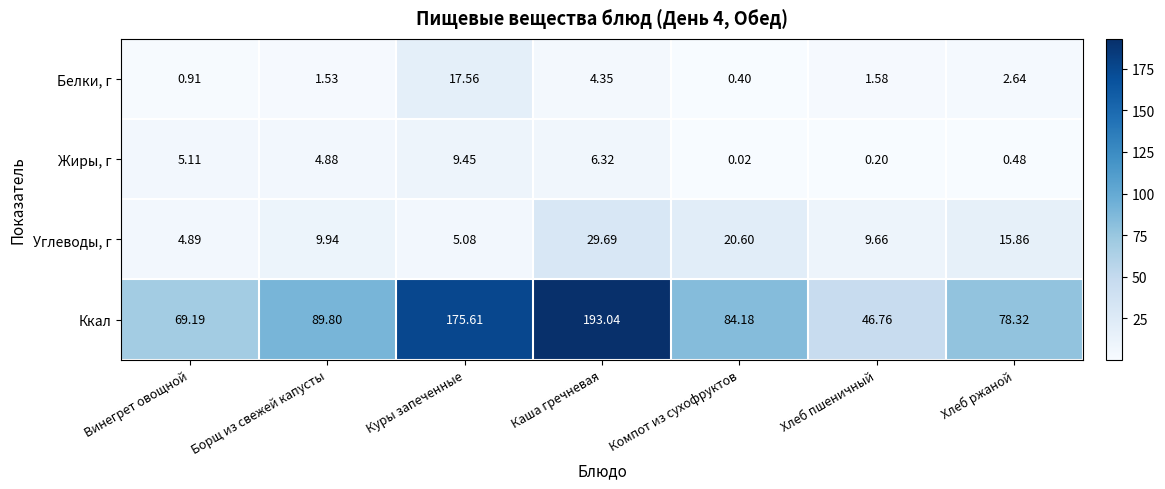

Which series changed the most between Винегрет овощной and Хлеб ржаной?

Углеводы, г